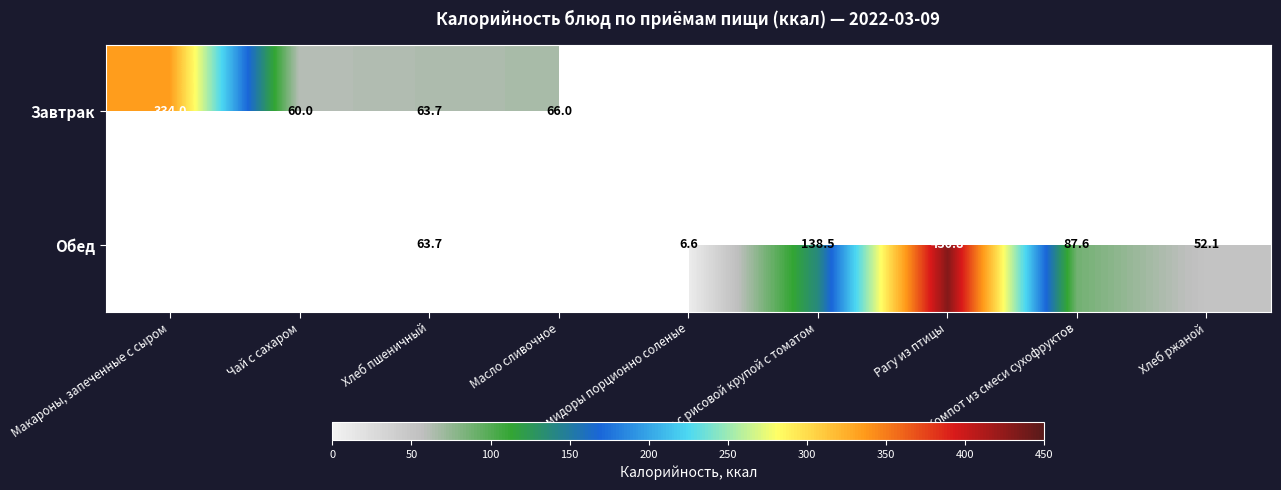

At how many categories does at least one series exceed 362?

1